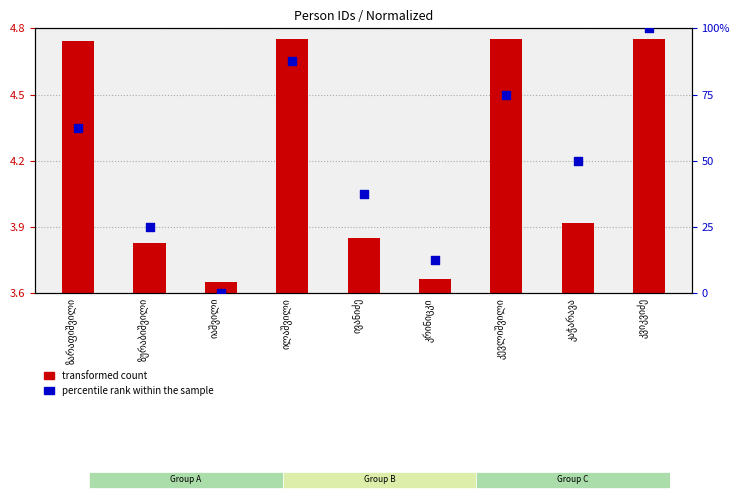

At which category is the sum across all series the highest?

კვიკვიძე